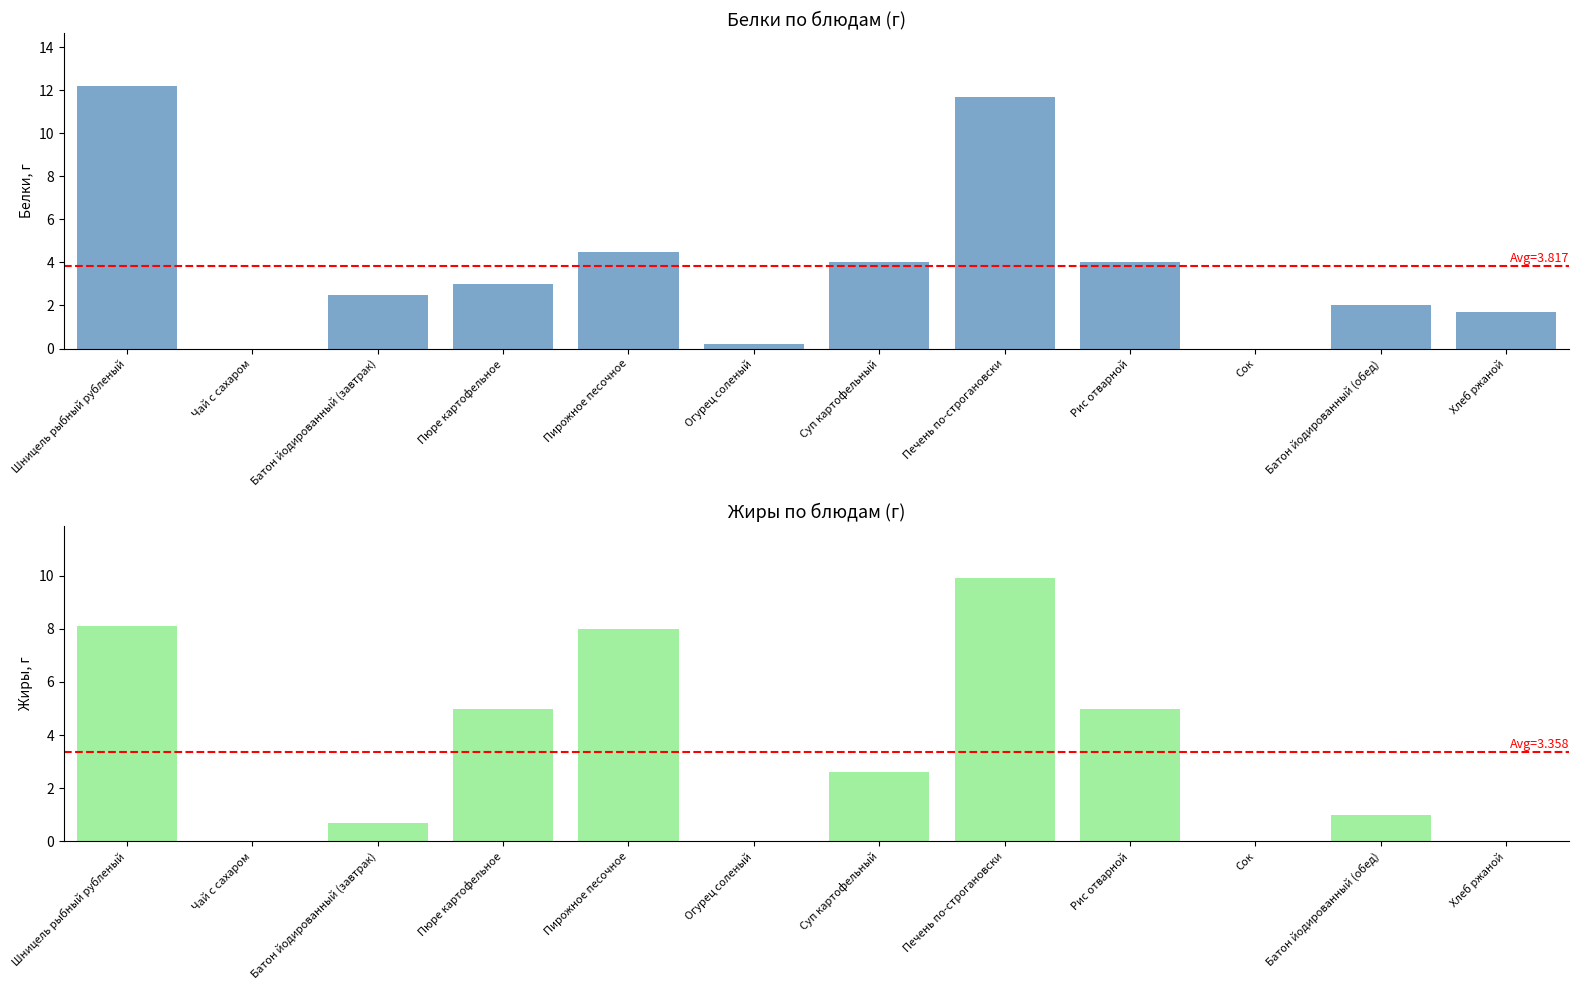

What value does the Белки series have at Батон йодированный (завтрак)?

2.5